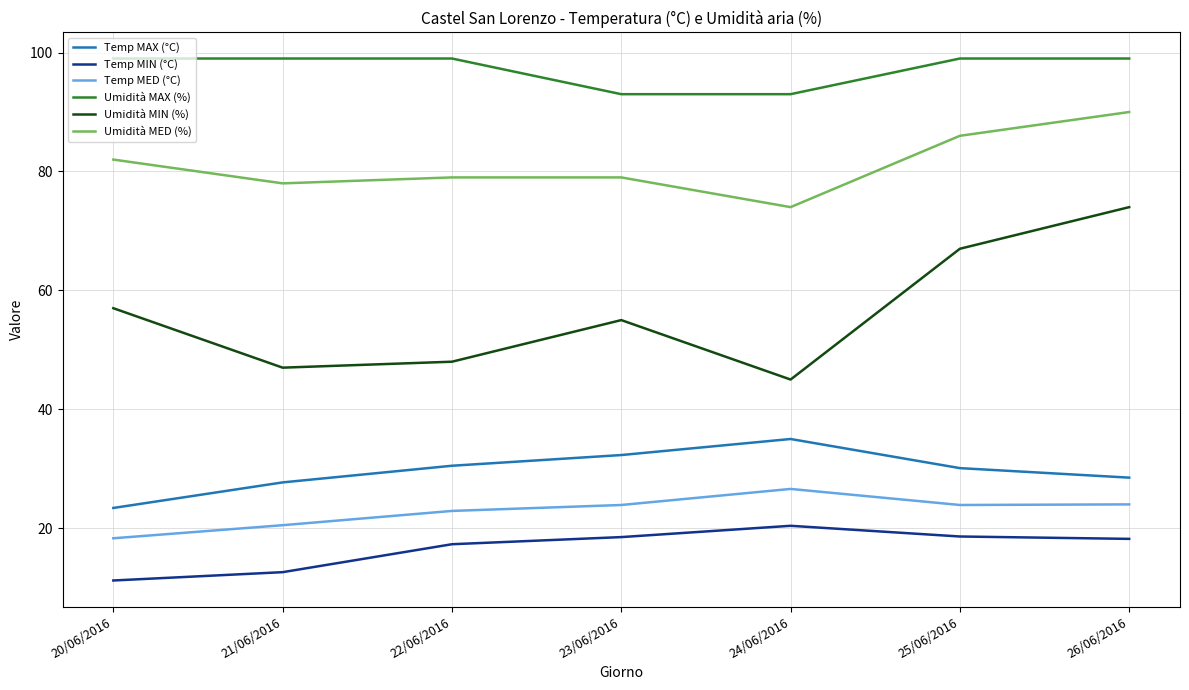

At which category does Temp MED (°C) reach its first local peak?

24/06/2016